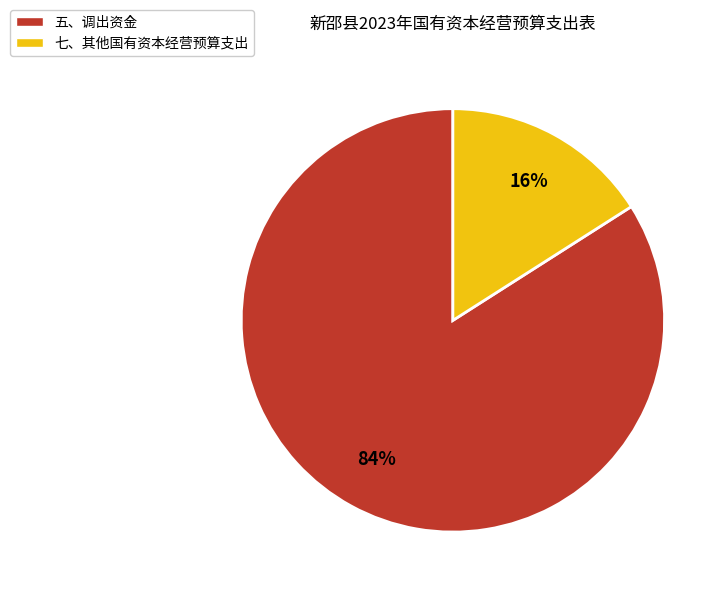

Is it true that 七、其他国有资本经营预算支出 is 16% of the pie?

True